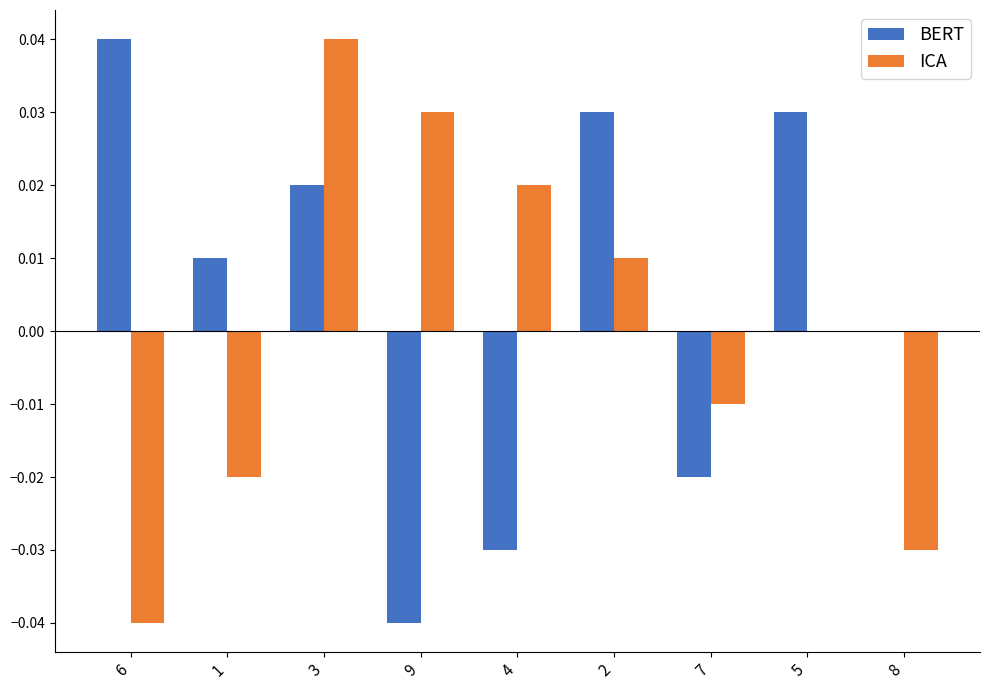

True or false: BERT has a value of -0.0 at 4.

True